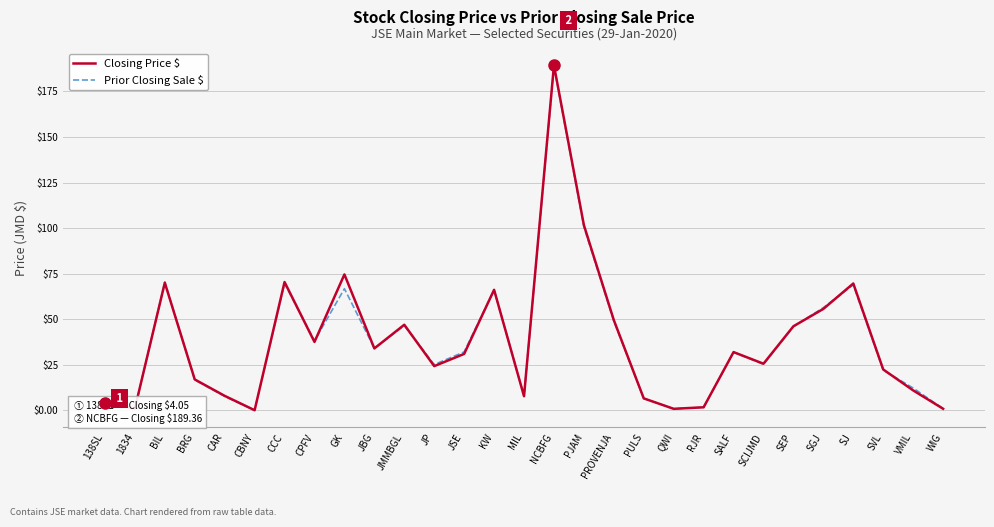

Which series ends up on top after the final intersection of Prior Closing Sale $ and Closing Price $?

Prior Closing Sale $